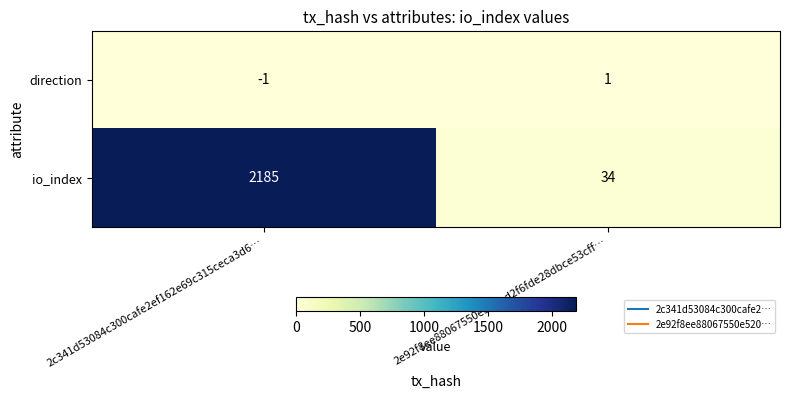

Rank the series by their average value, from lowest to highest.

direction, io_index